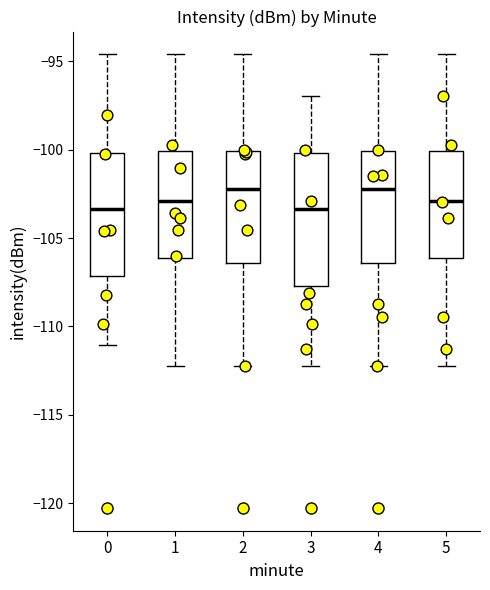

Reading left to right, transcribe this box plot: for each box, give where its median line is, the range the box spans, and where its two whiskers end, as read against the y-axis. The values are not printed on the chart, so give them approximately, as read against the axis.

0: median -103.5, box -107.0 to -100.0, whiskers -111.0 to -94.5
1: median -103.0, box -106.0 to -100.0, whiskers -112.0 to -94.5
2: median -102.0, box -106.5 to -100.0, whiskers -112.0 to -94.5
3: median -103.5, box -107.5 to -100.0, whiskers -112.0 to -97.0
4: median -102.0, box -106.5 to -100.0, whiskers -112.0 to -94.5
5: median -103.0, box -106.0 to -100.0, whiskers -112.0 to -94.5